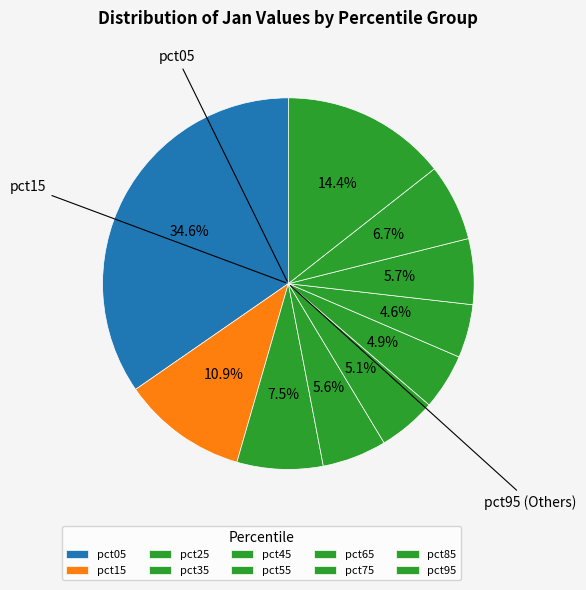

To the nearest percent, what is the combined percentage of pct75 and pct35?

11%